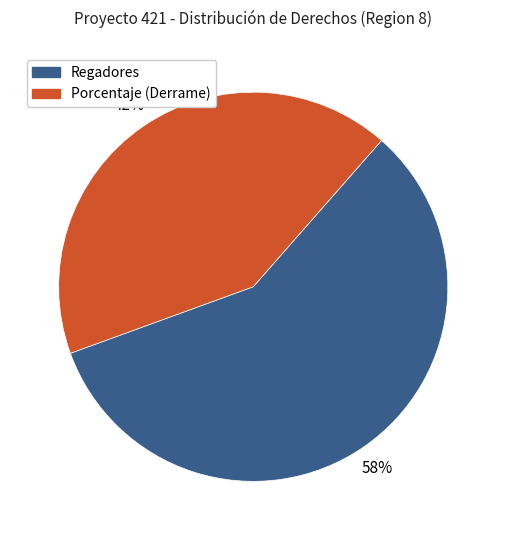

To the nearest percent, what is the difference between the largest and smallest slice percentages?

16%